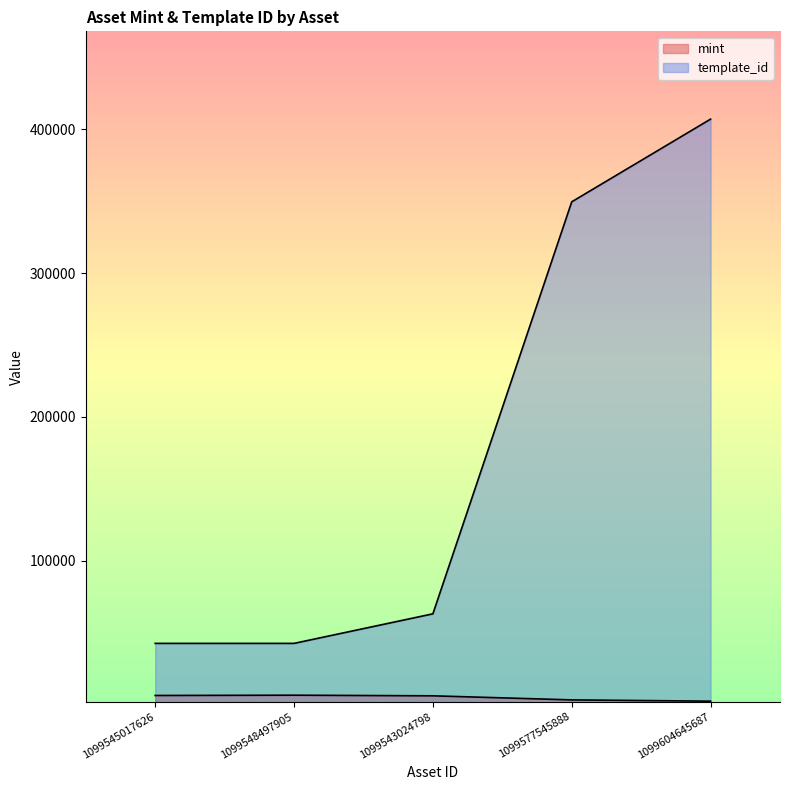

At which category is the sum across all series the highest?

1099604645687